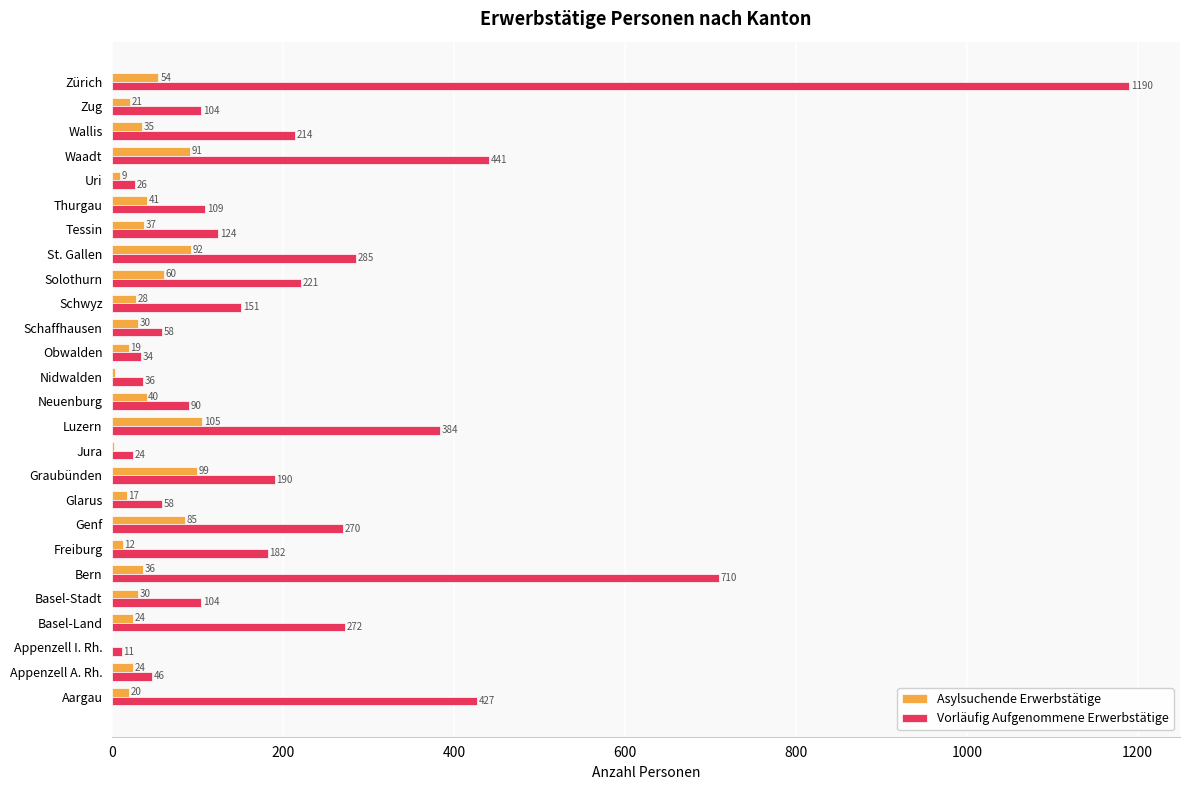

Count the number of data series in this chart.

2